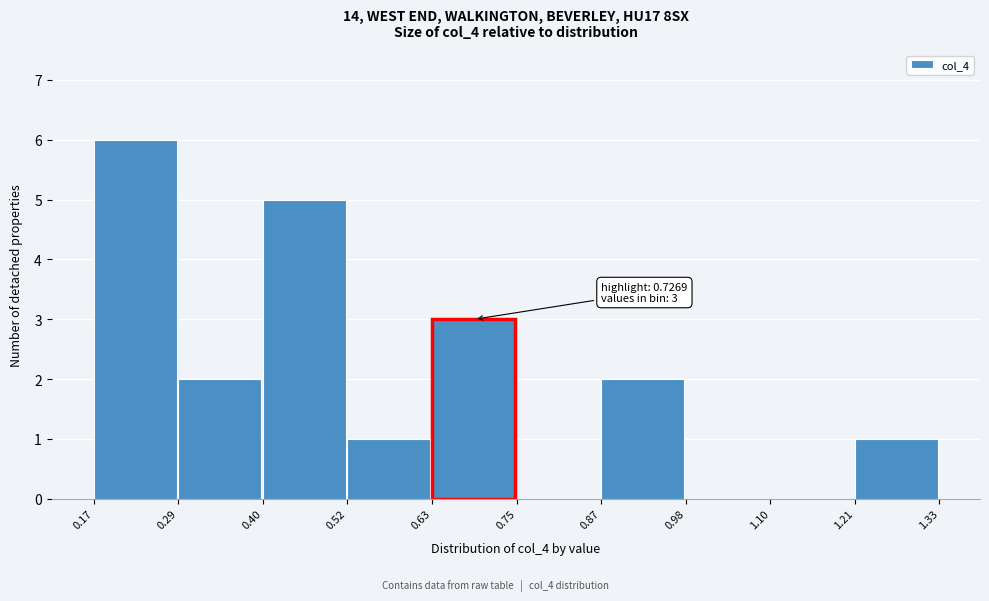

Which range on the x-axis has the tallest bar?

0.17 to 0.29